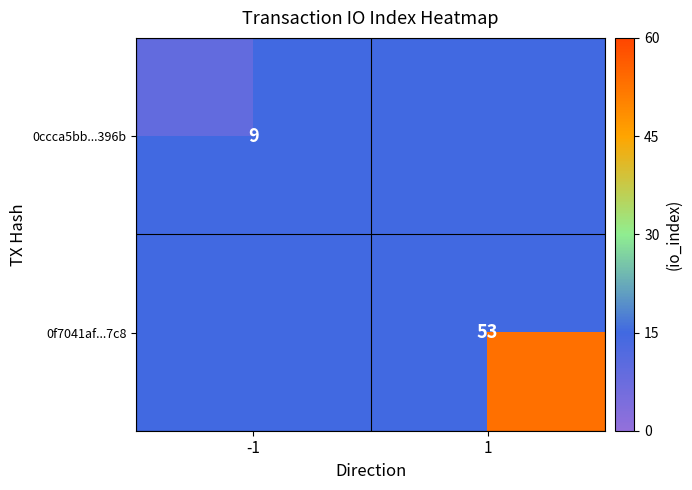

Is it true that 0ccca5bb...396b equals 9 at -1?

True